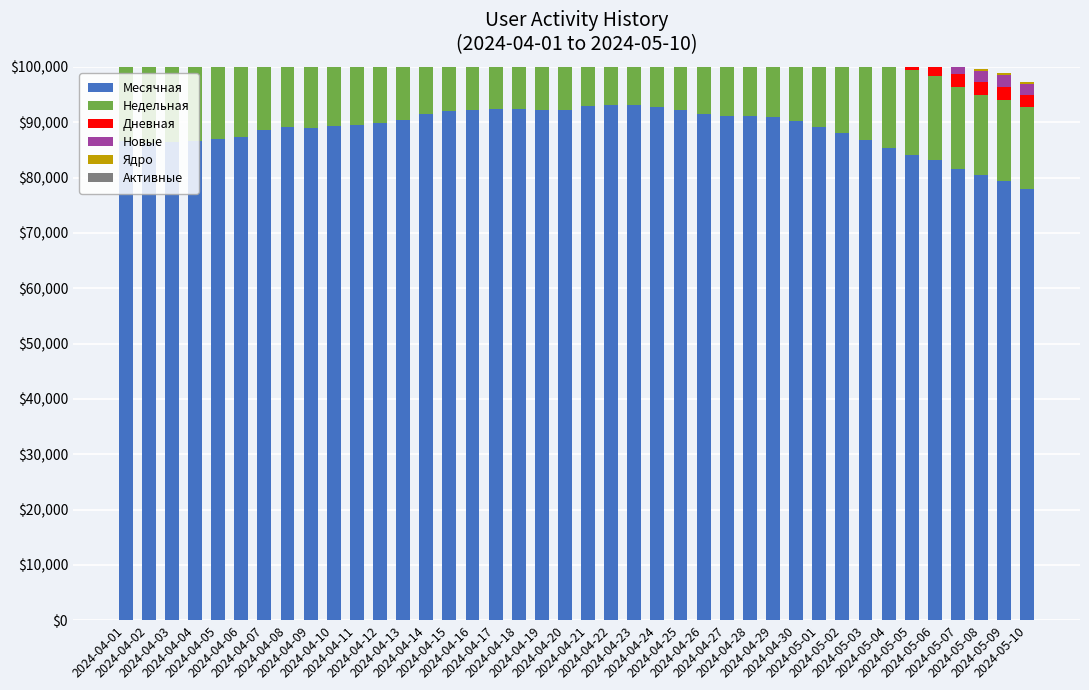

Which series has the largest total across all categories?

Месячная